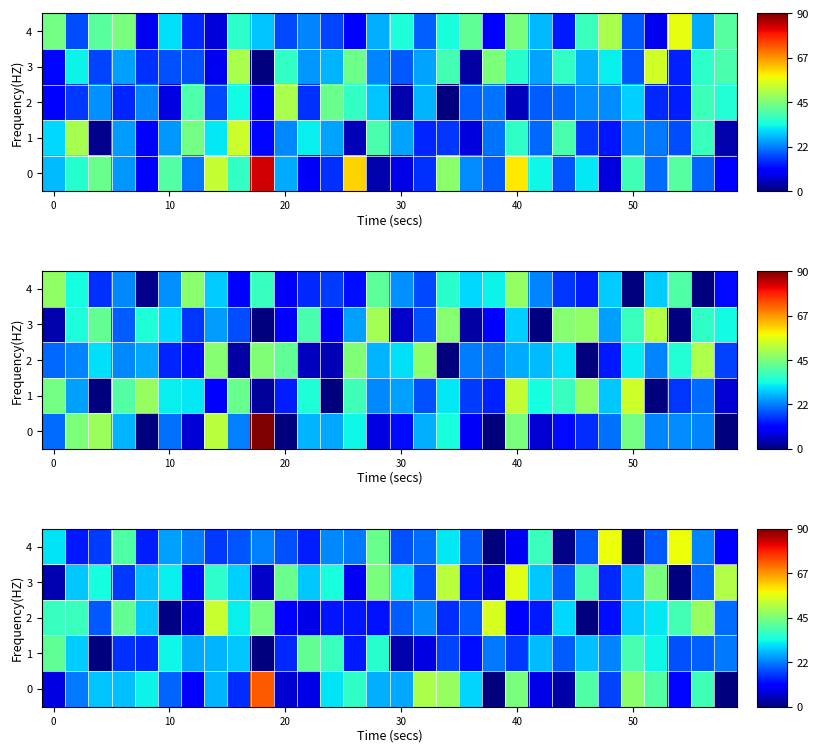

Is the value of row_1 at 58 greater than the value of row_2 at 26?

Yes